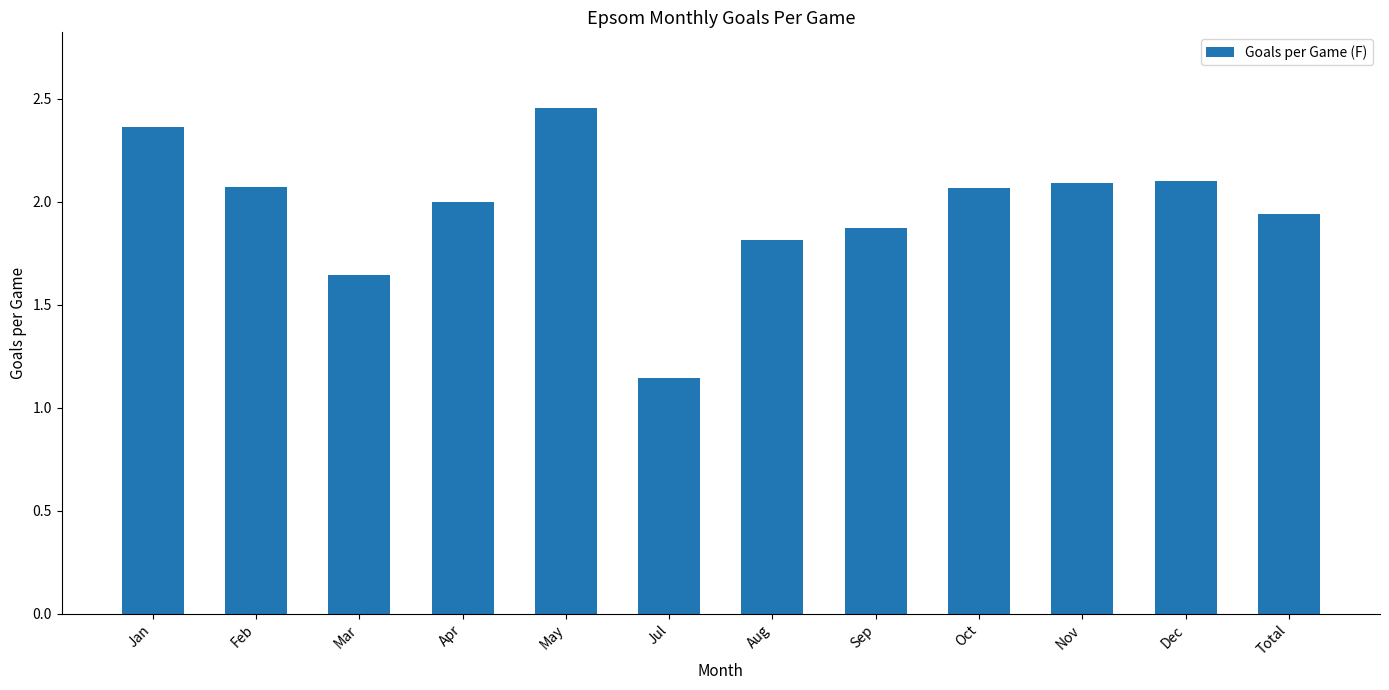

At which label is the value closest to 1?

Jul